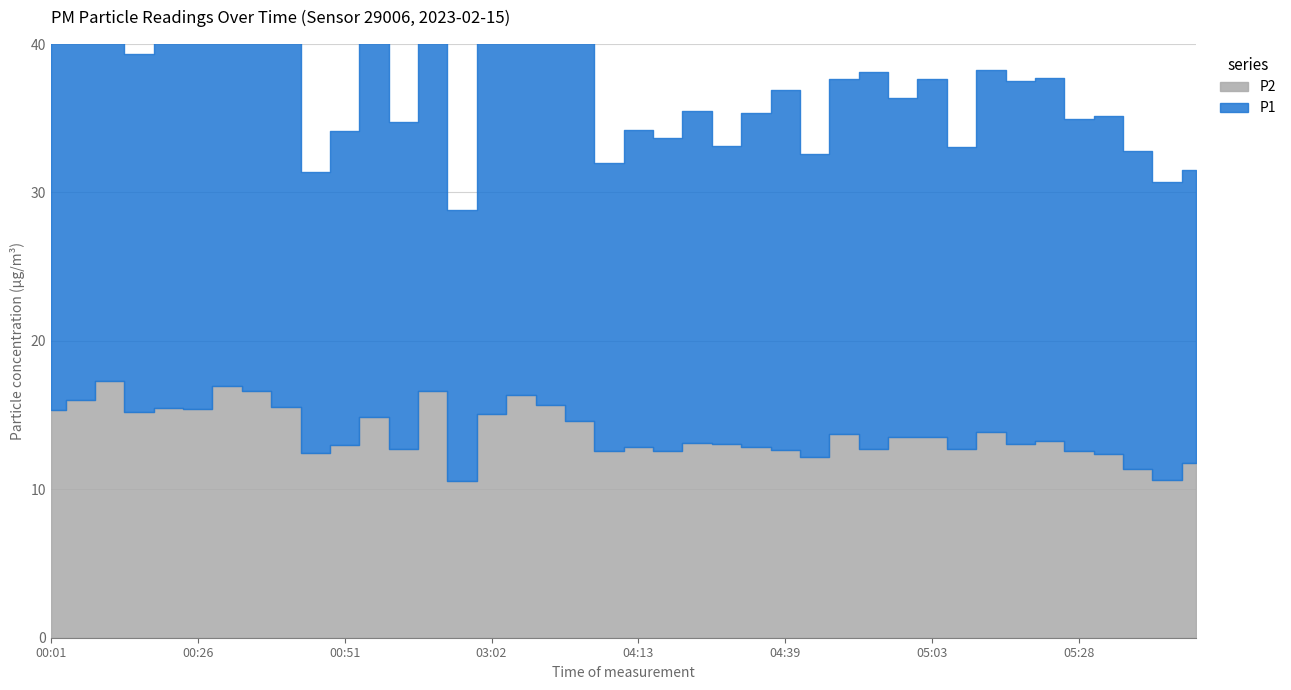

In P2, how many points are lower than both neighbors (excluding endpoints)?

12